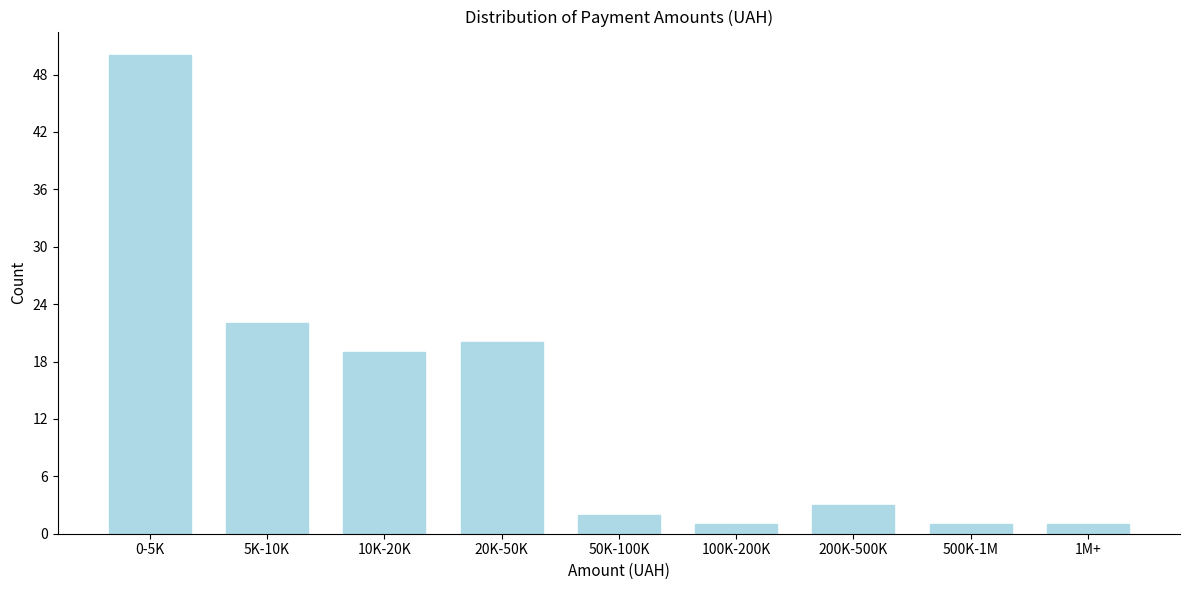

Reading left to right, list all the values displayed in this chart.

50	22	19	20	2	1	3	1	1